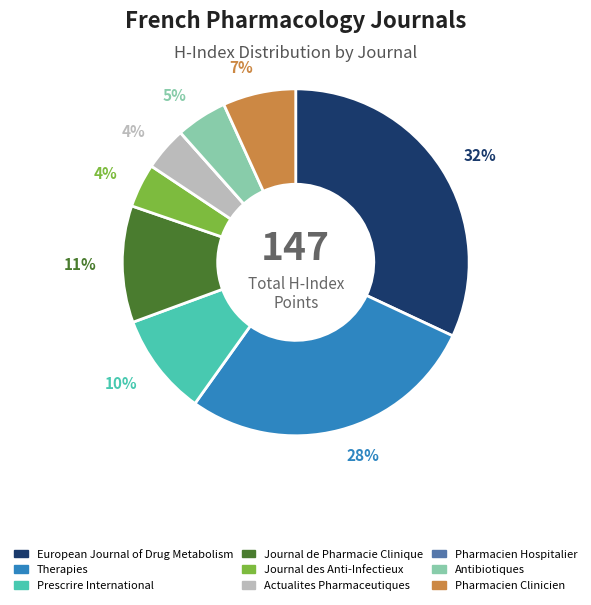

Is there any slice that represents more than half of the pie?

No